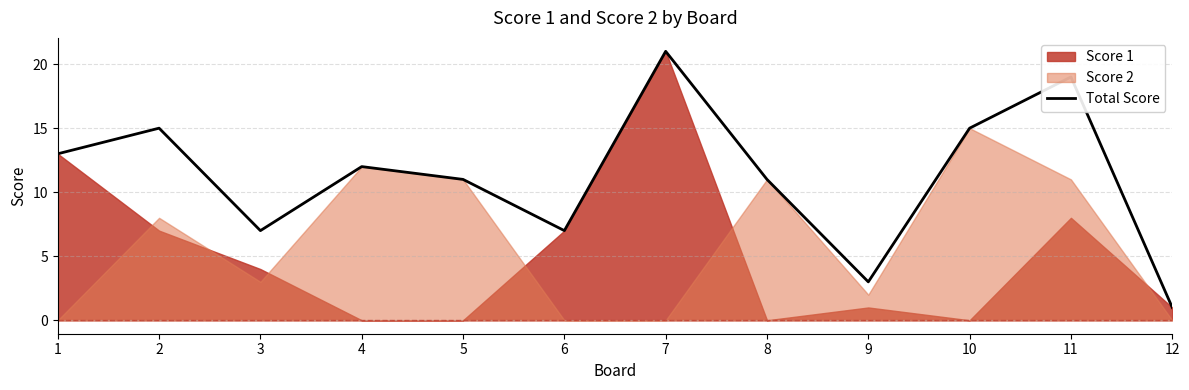

True or false: the data has more than 0 interior local peaks.

True